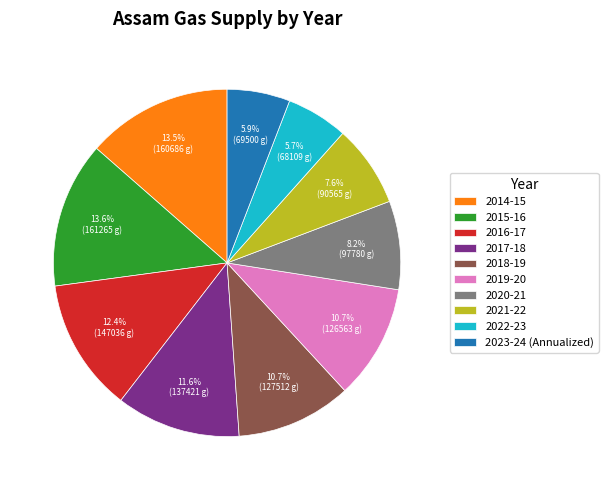

To the nearest percent, what percentage of the pie is 2020-21?

8%